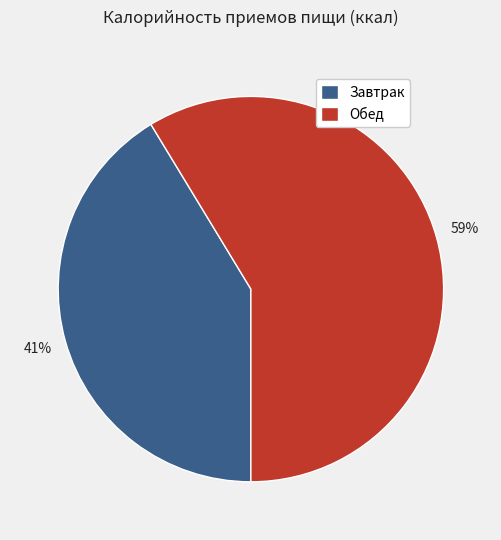

Is it true that Завтрак is 41% of the pie?

True